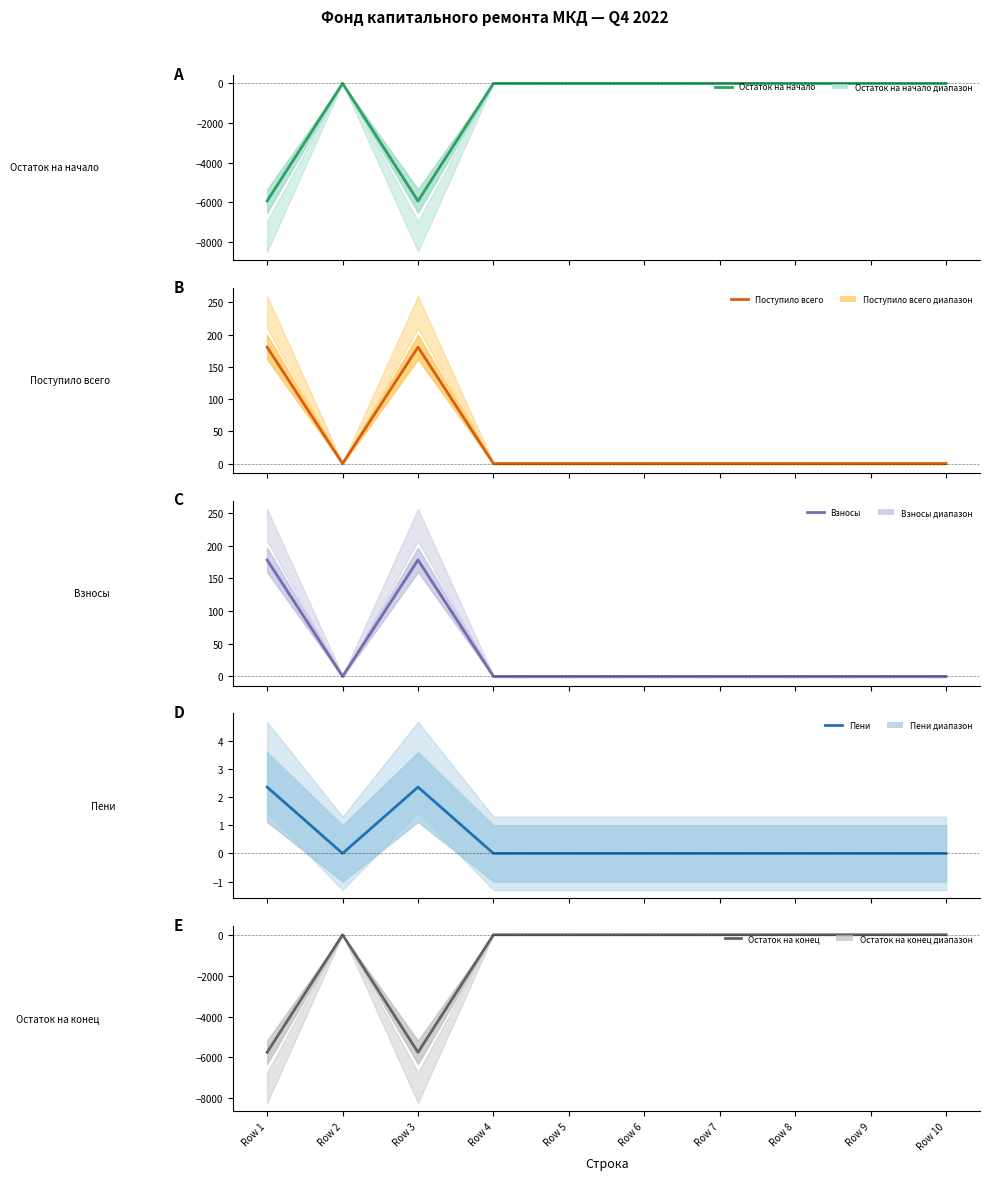

Where is the first local minimum for Остаток на начало?

Row 3